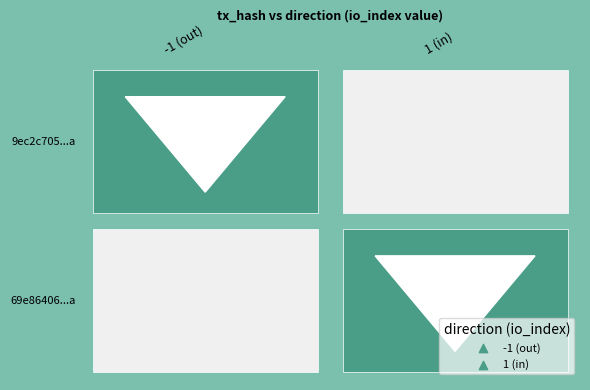

What is the difference between the maximum and minimum values in the 9ec2c705add74cc77ab2603def3a664073f5f2a series?

171